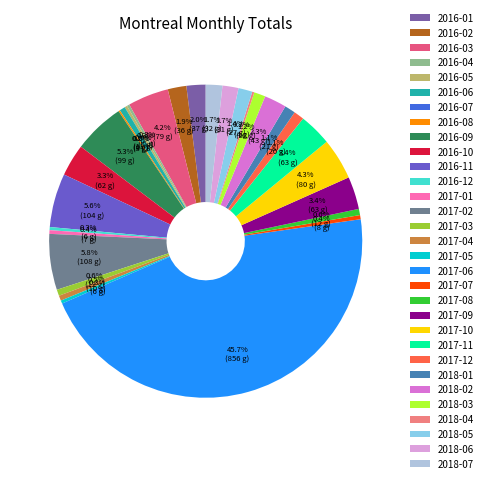

Does 2016-05 represent more than half of the total?

No